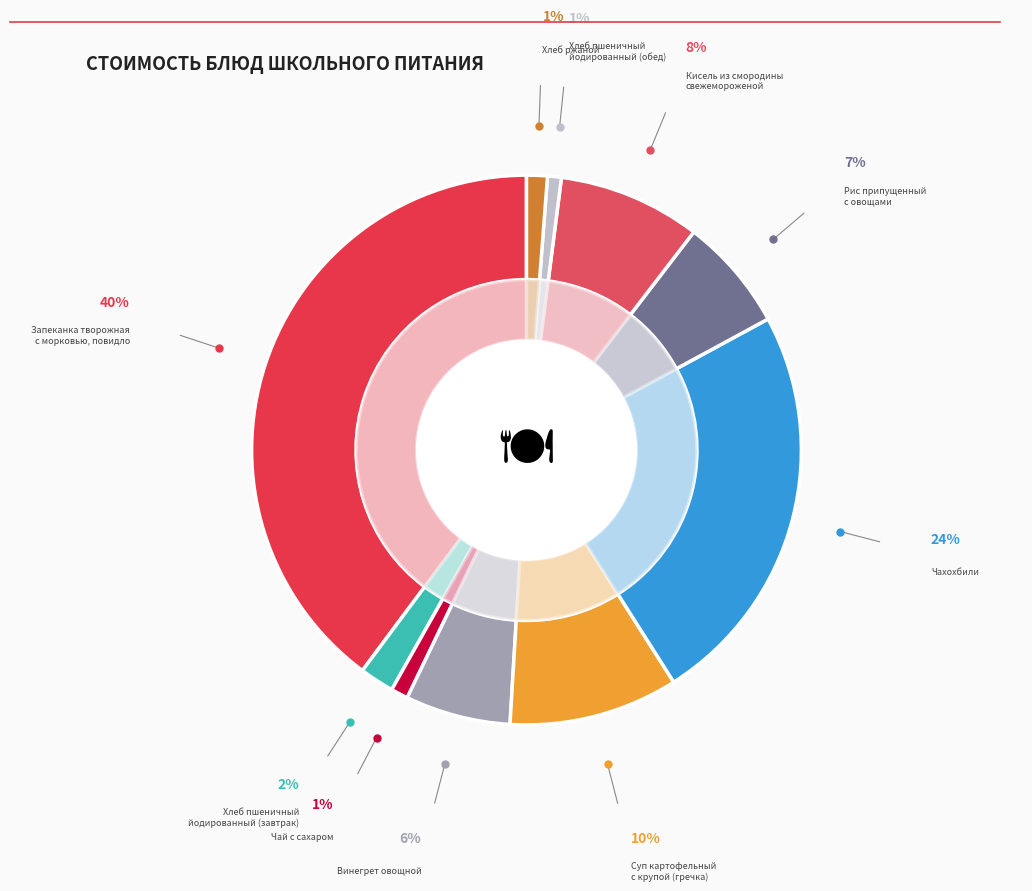

To the nearest percent, what is the combined percentage of Винегрет овощной and Запеканка творожная
с морковью, повидло?

46%